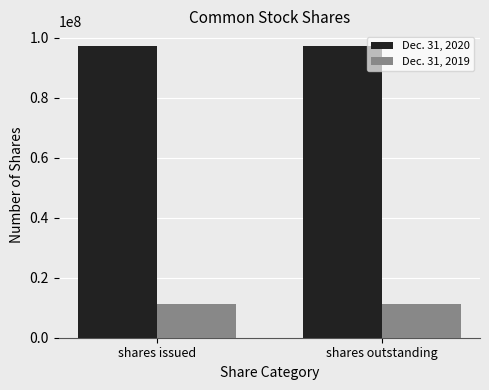

What is the value of the Dec. 31, 2020 bar at the 2nd from the left?

97201030